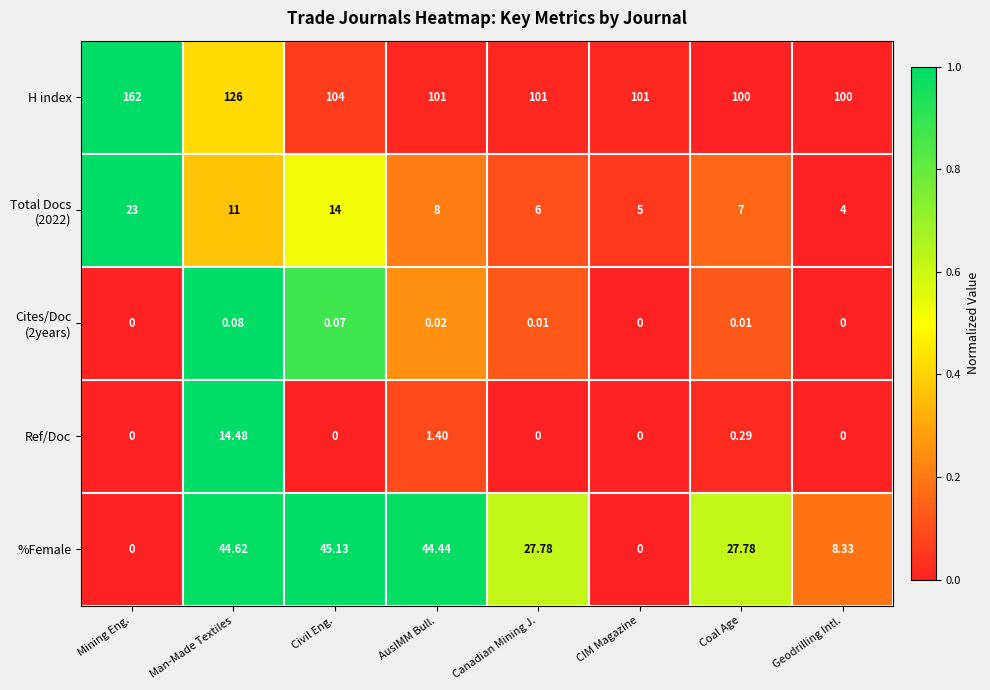

Which series changed the most between Mining Eng. and Civil Eng.?

H index